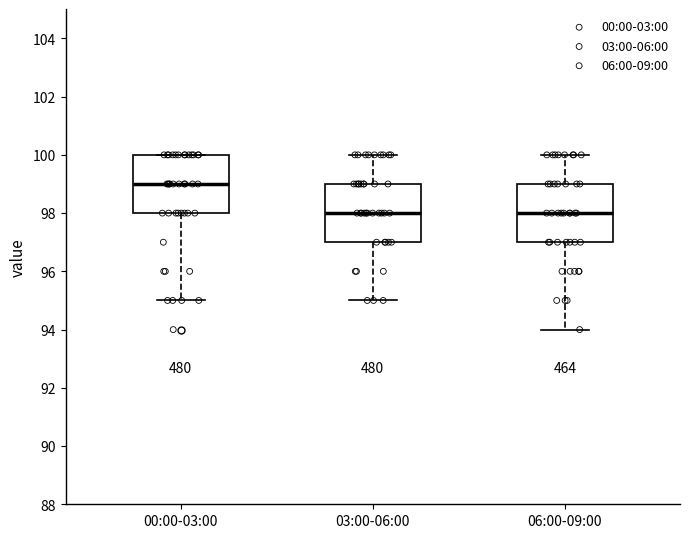

Where is the upper edge of the box for 00:00-03:00 on the y-axis? The values are not printed on the chart, so give them approximately, as read against the axis.

100